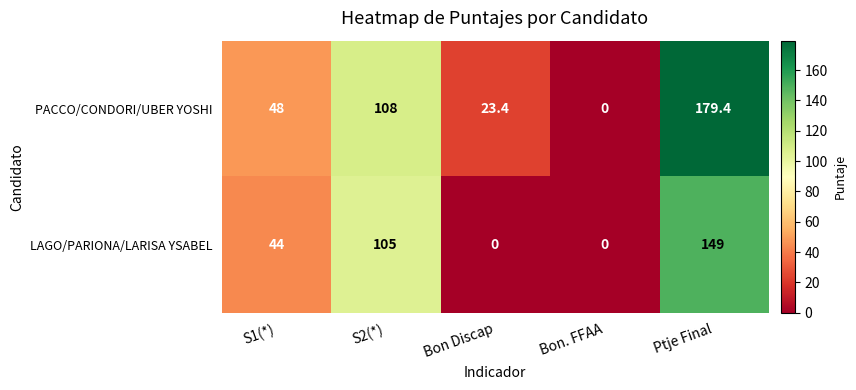

Rank the series at S1(*) from lowest to highest value.

LAGO/PARIONA/LARISA YSABEL, PACCO/CONDORI/UBER YOSHI